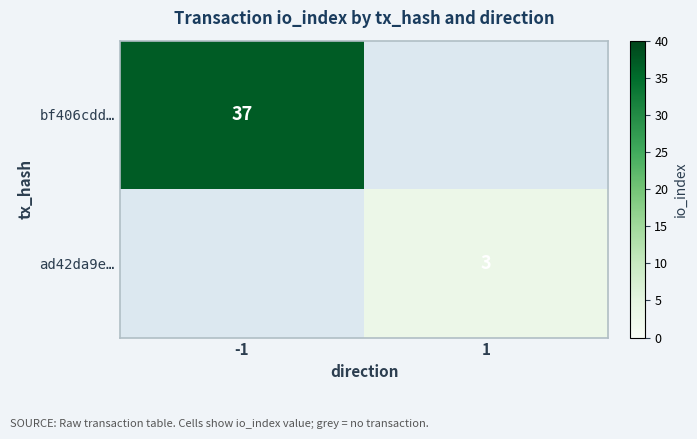

The value of ad42da9e… at 1 is 1. True or false?

False